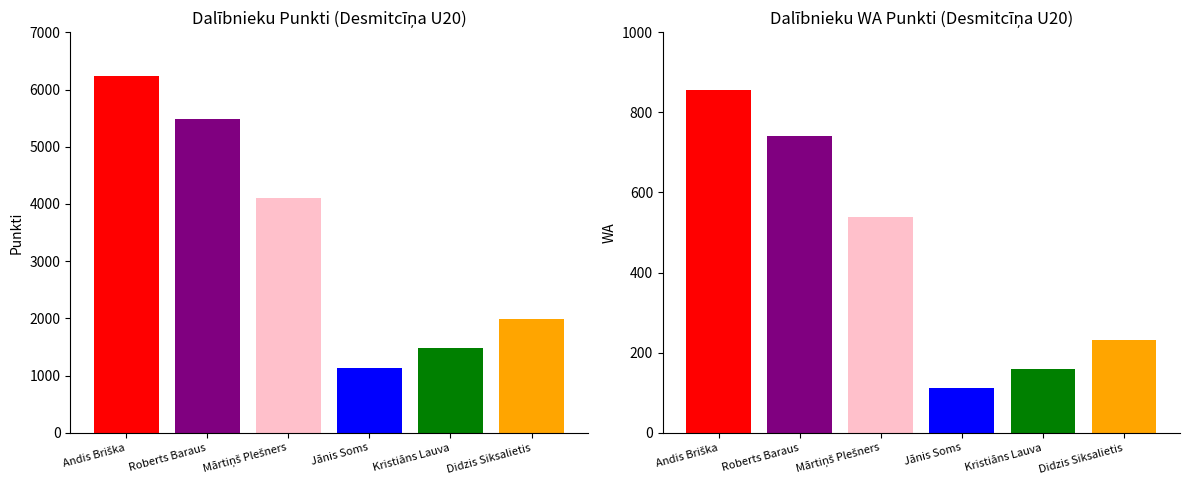

What is the sum of all values?

20451